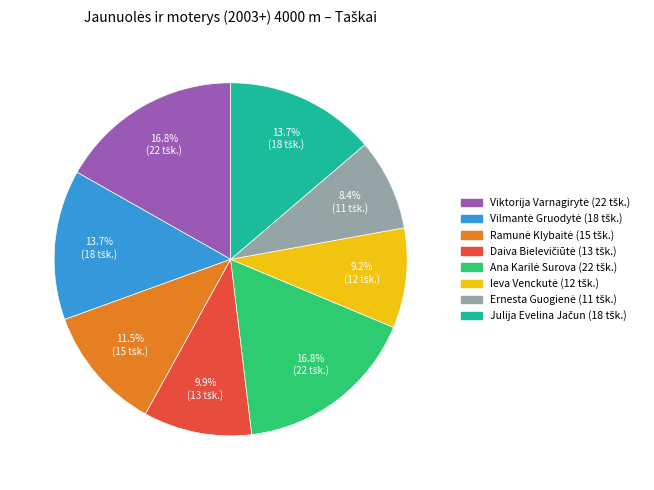

Is there a majority slice in this chart?

No